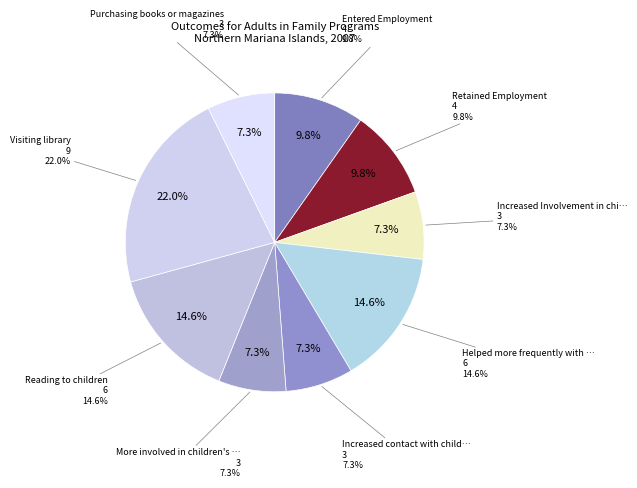

How many slices are in this pie chart?

9